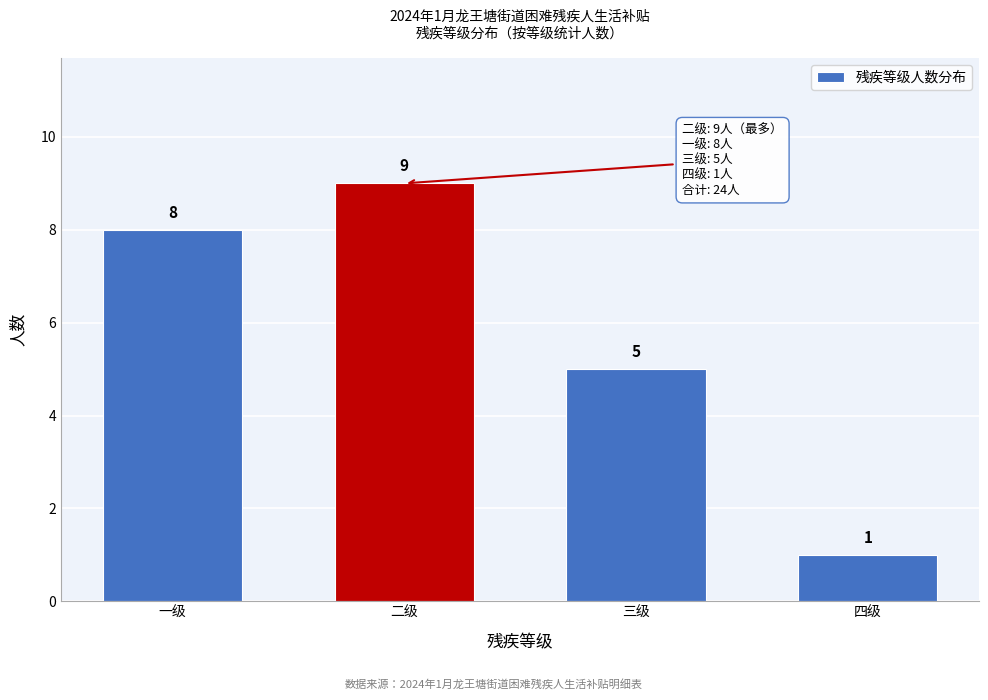

Reading left to right, extract all data points from this chart.

8	9	5	1